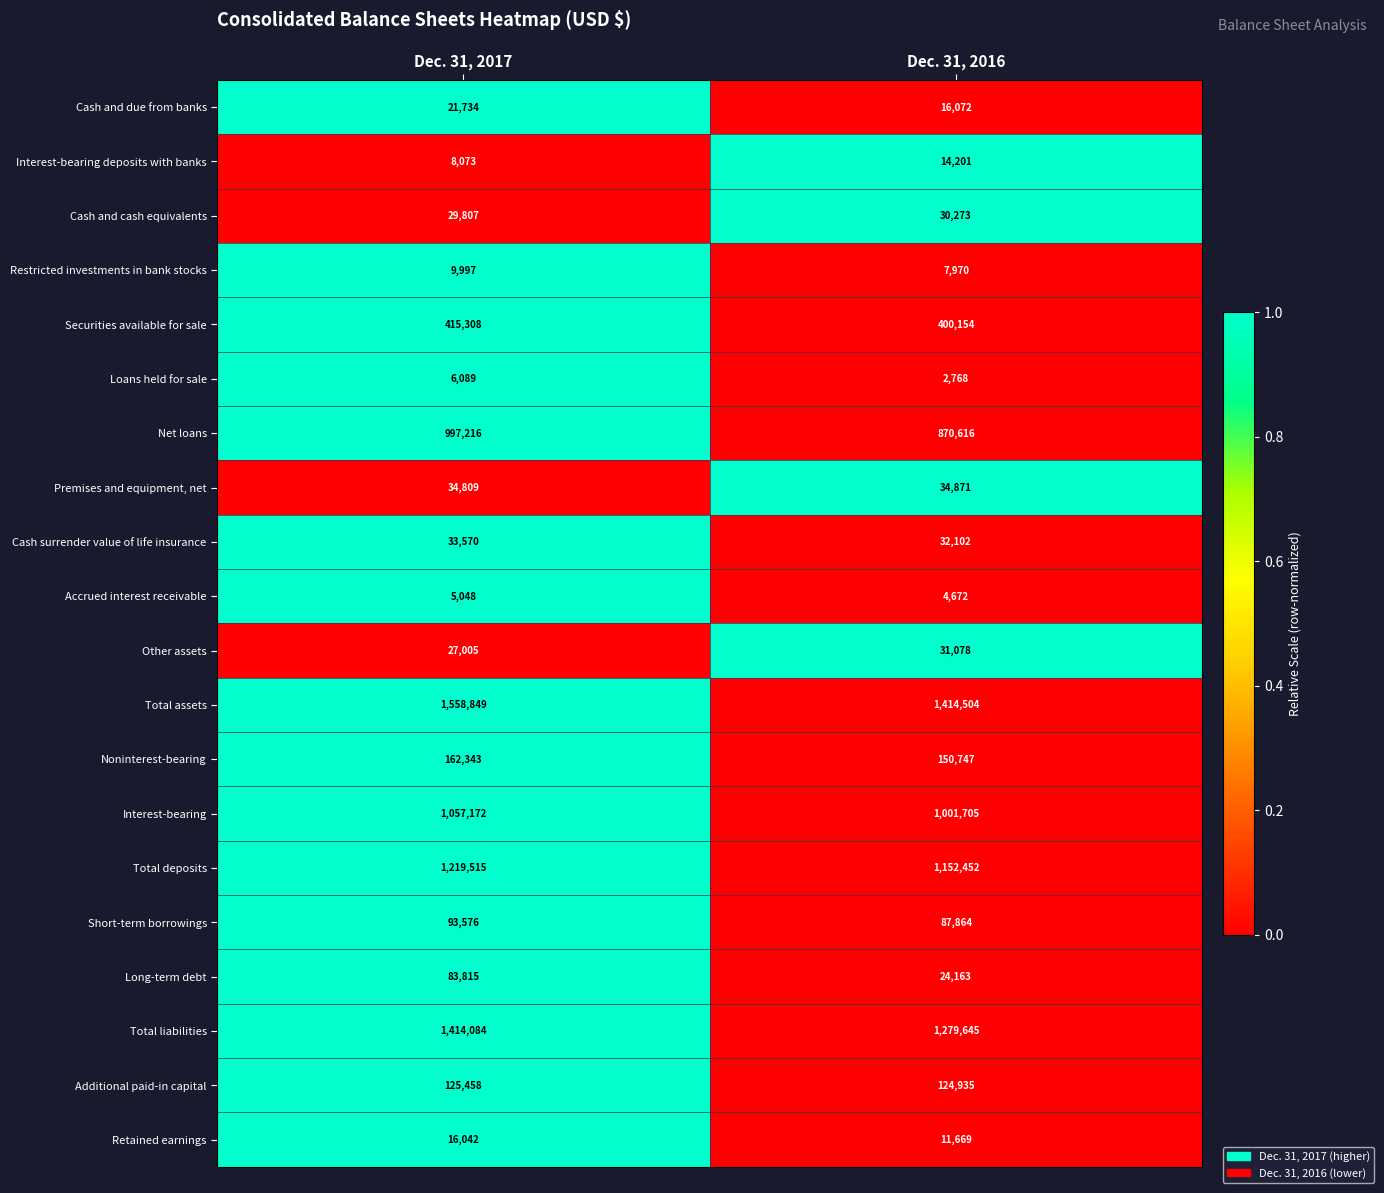

Is it true that Additional paid-in capital equals 124935 at Dec. 31, 2016?

True